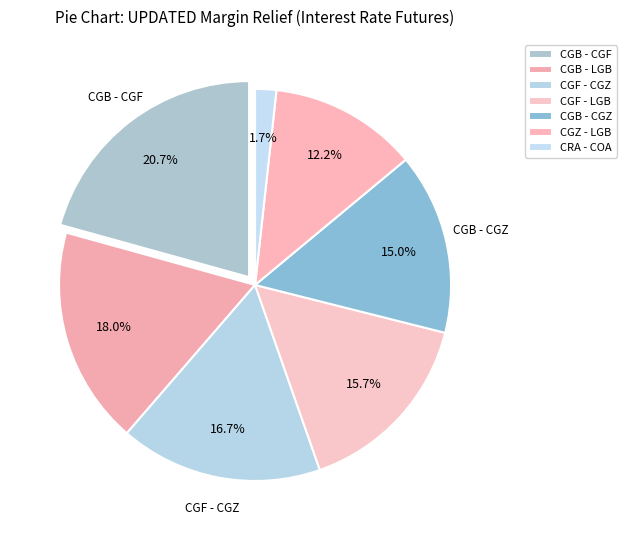

Count the number of slices in the pie.

7